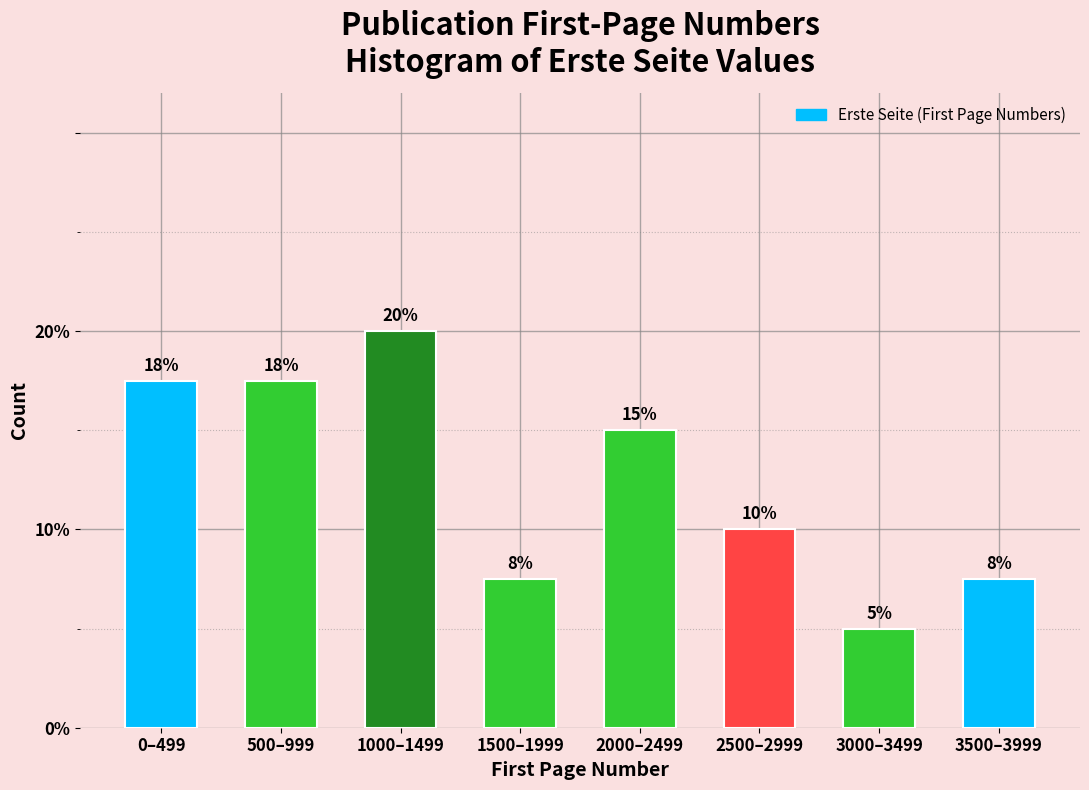

The value at 2000–2499 is 21.9. True or false?

False